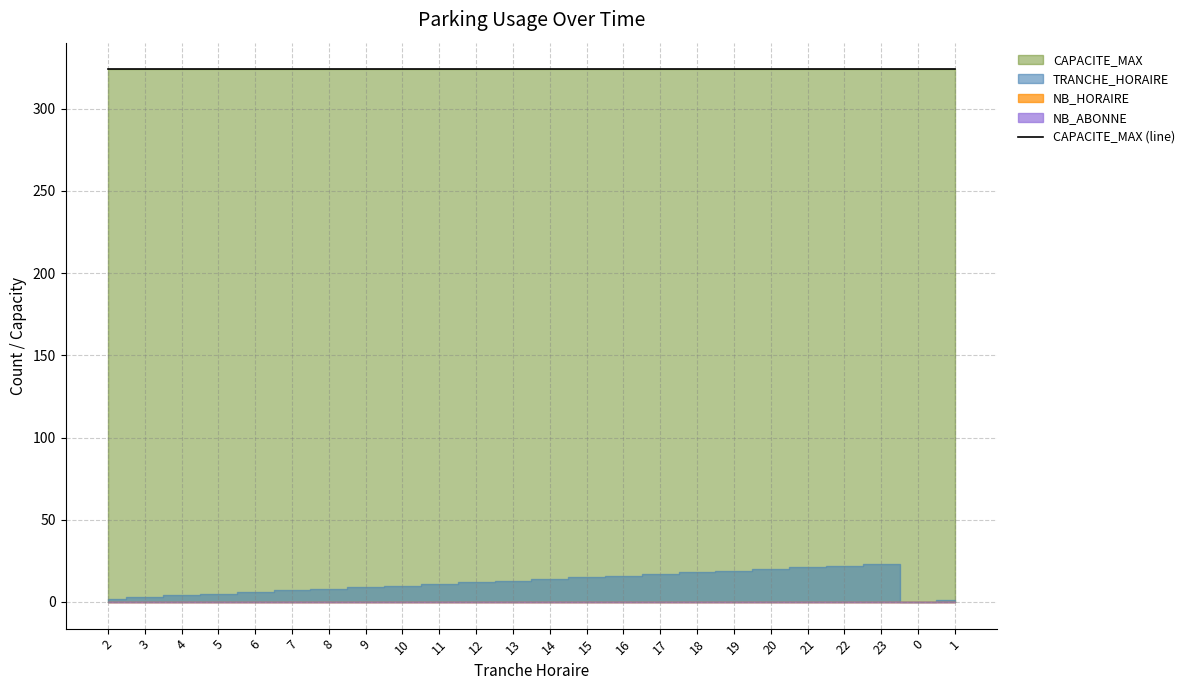

Which series has the widest spread of values?

TRANCHE_HORAIRE